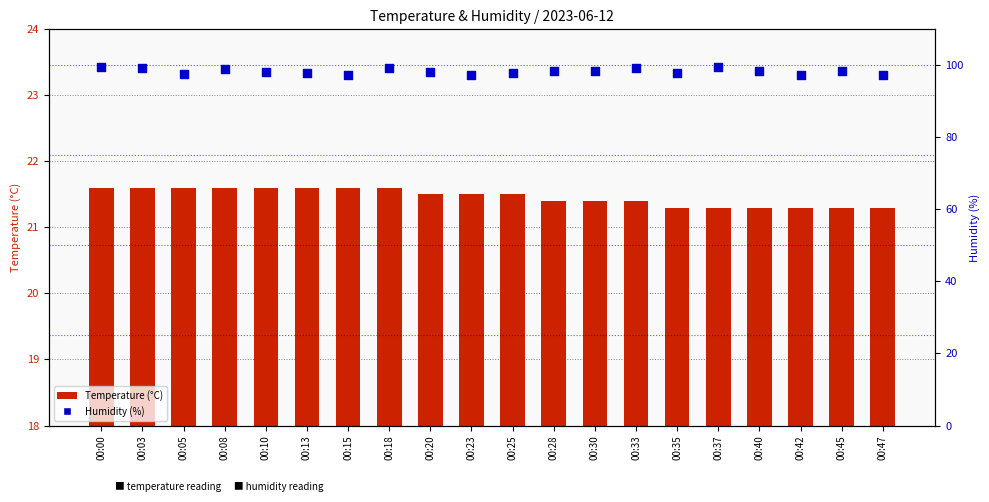

At which category is the sum across all series the highest?

00:00